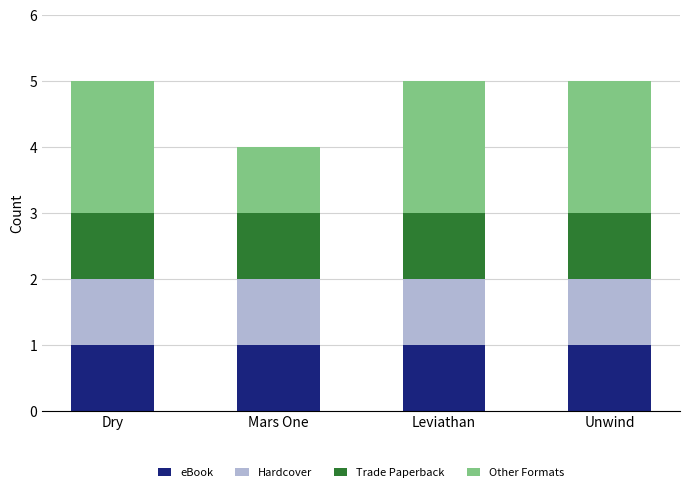

Reading left to right, what are the values for eBook?

Dry=1	Mars One=1	Leviathan=1	Unwind=1